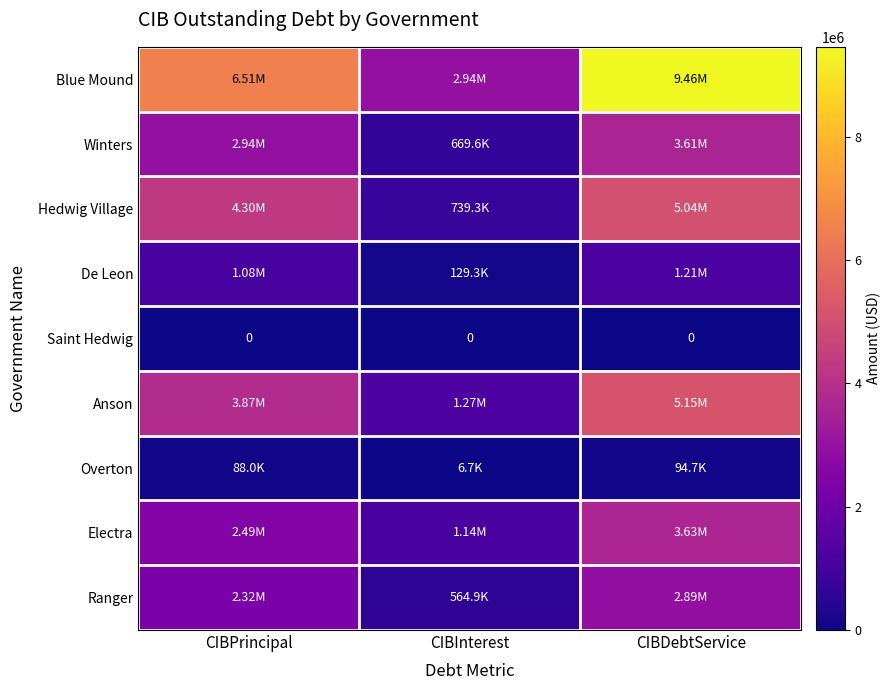

At how many categories does at least one series exceed 4770912?

2